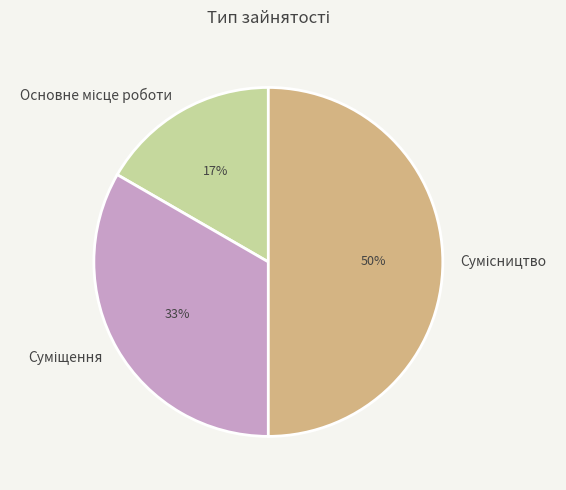

To the nearest percent, what is the difference between the largest and smallest slice percentages?

33%